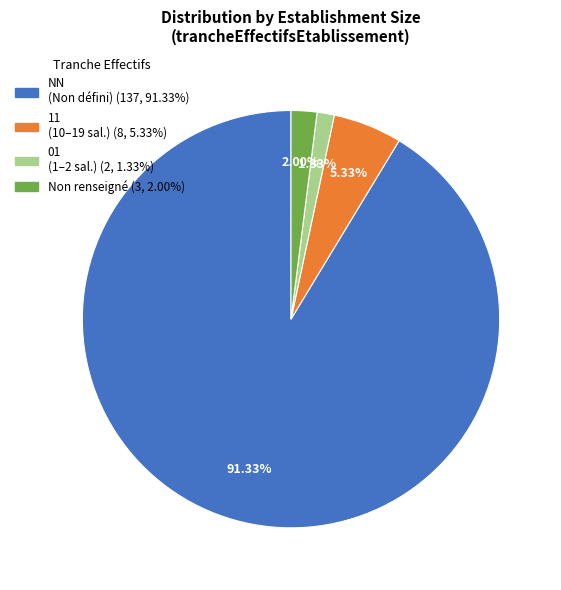

Is there a majority slice in this chart?

Yes